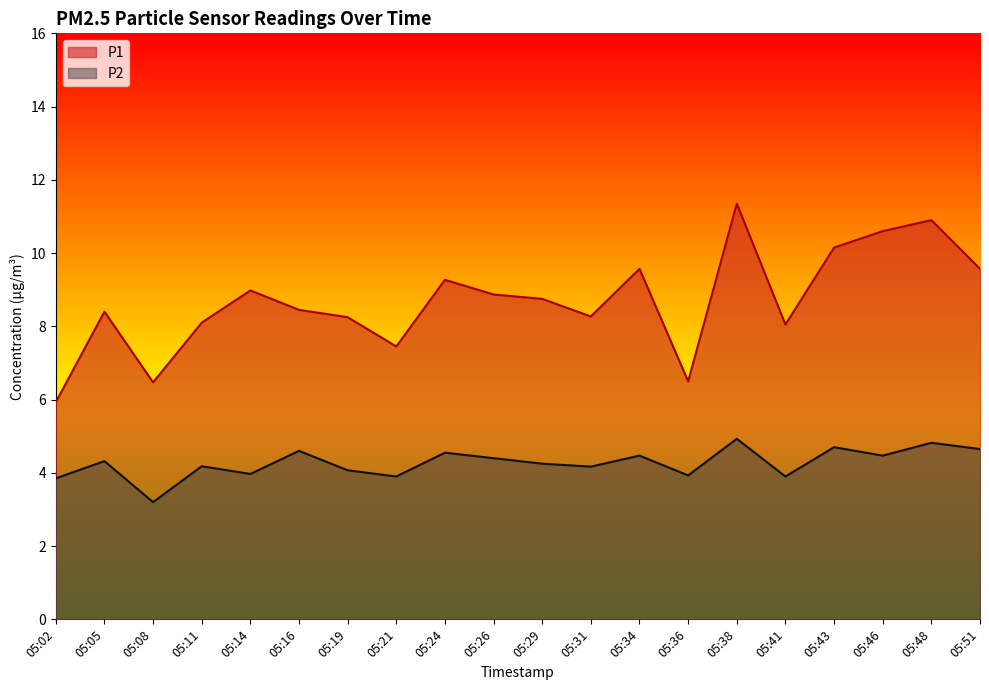

Reading left to right, what are all the values shown in this chart?

P1: 05:02=5.9	05:05=8.4	05:08=6.5	05:11=8.1	05:14=9.0	05:16=8.4	05:19=8.2	05:21=7.5	05:24=9.3	05:26=8.9	05:29=8.8	05:31=8.3	05:34=9.6	05:36=6.5	05:38=11.3	05:41=8.1	05:43=10.2	05:46=10.6	05:48=10.9	05:51=9.6
P2: 05:02=3.9	05:05=4.3	05:08=3.2	05:11=4.2	05:14=4.0	05:16=4.6	05:19=4.1	05:21=3.9	05:24=4.5	05:26=4.4	05:29=4.2	05:31=4.2	05:34=4.5	05:36=3.9	05:38=4.9	05:41=3.9	05:43=4.7	05:46=4.5	05:48=4.8	05:51=4.7